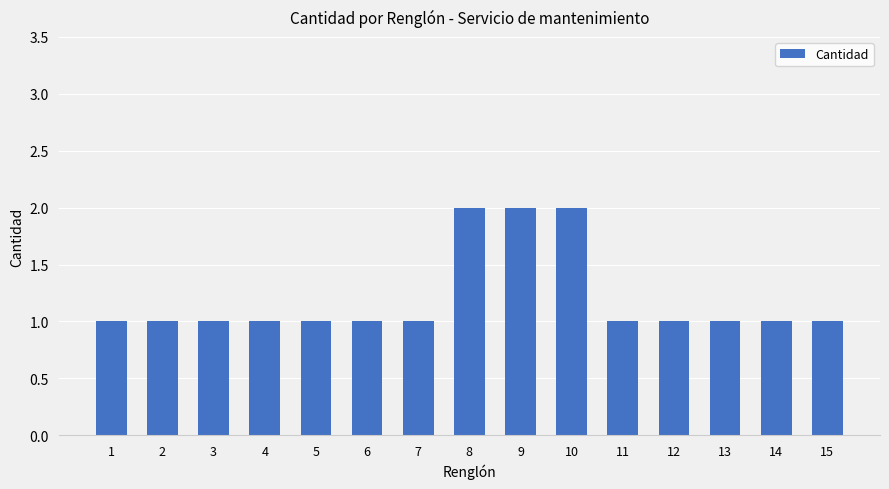

What is the smallest value displayed?

1